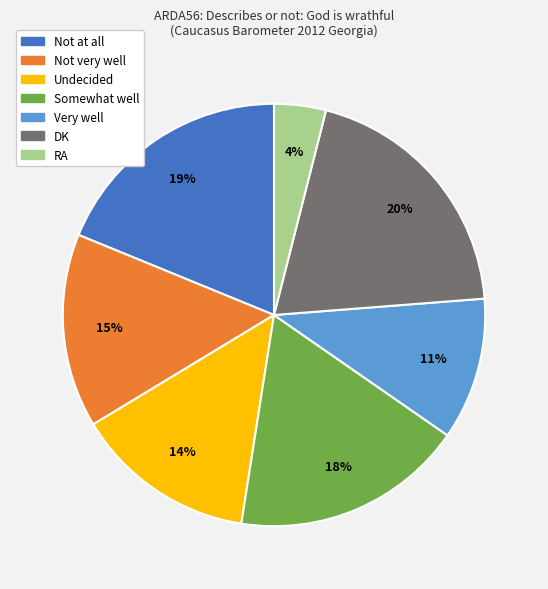

What is the smallest slice in the pie chart?

RA